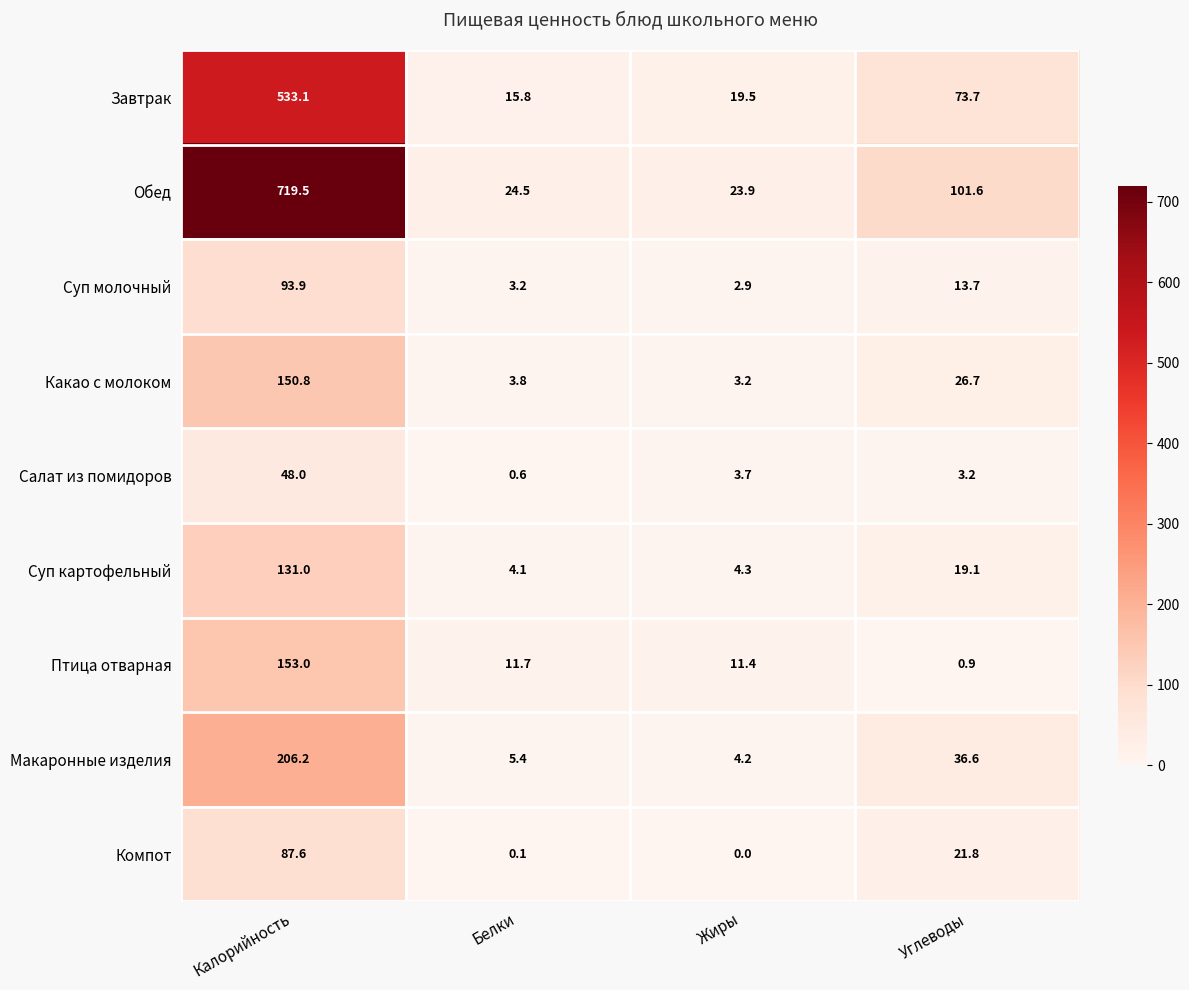

How many data points does each series have?

4